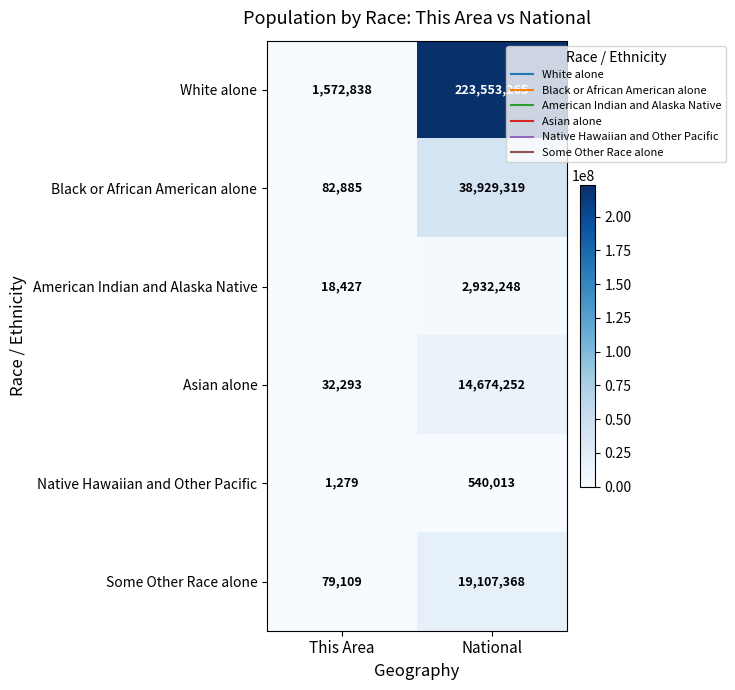

Reading right to left, extract all data points from this chart.

White alone: National=223553265	This Area=1572838
Black or African American alone: National=38929319	This Area=82885
American Indian and Alaska Native: National=2932248	This Area=18427
Asian alone: National=14674252	This Area=32293
Native Hawaiian and Other Pacific: National=540013	This Area=1279
Some Other Race alone: National=19107368	This Area=79109